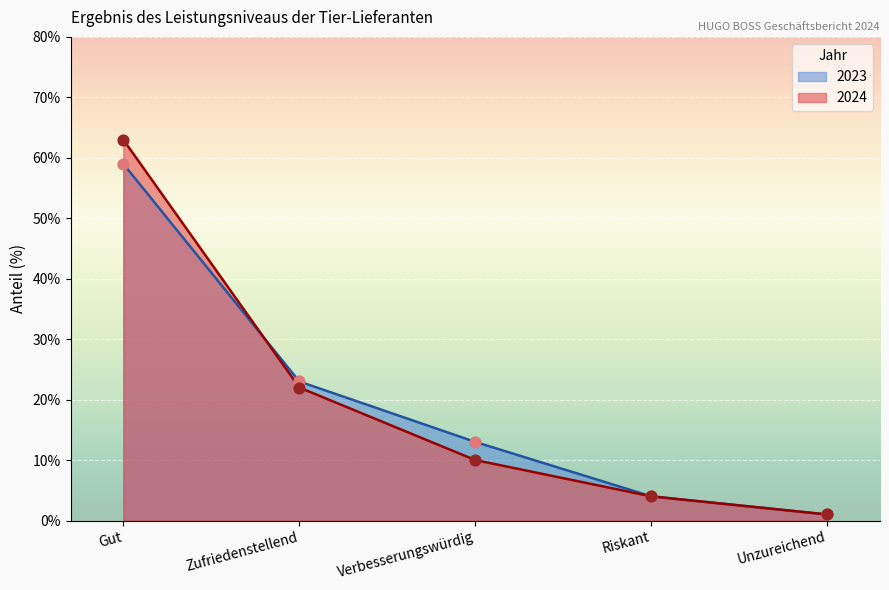

What are all the series names shown in the legend?

2023, 2024